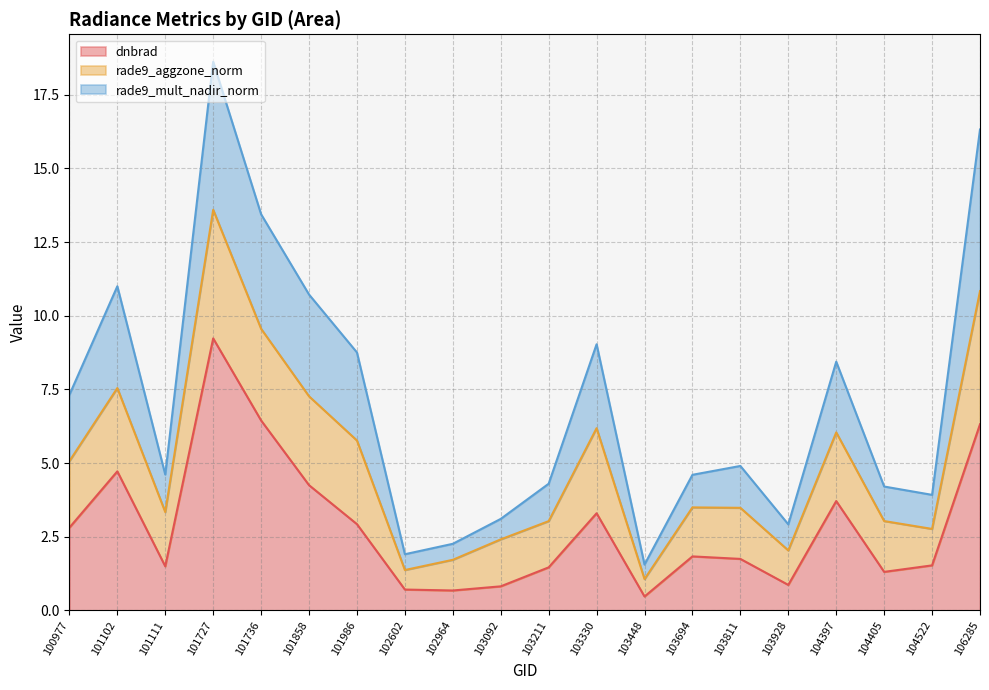

What is the value of the rade9_mult_nadir_norm point at the 4th from the left?

18.6